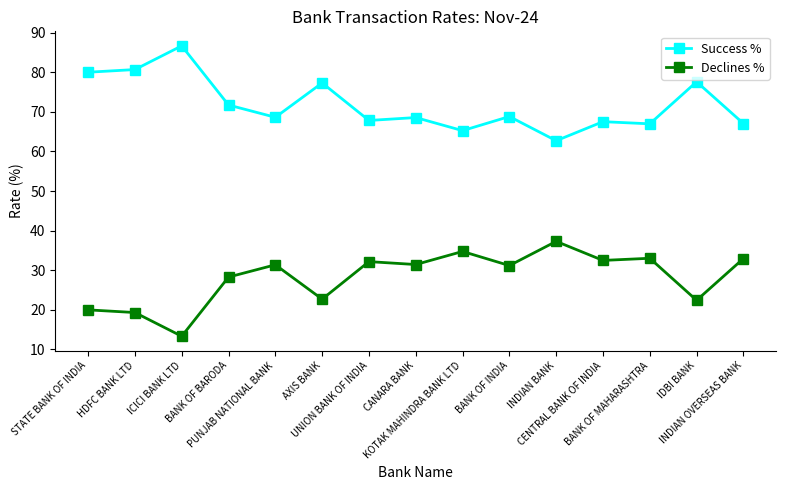

Rank the series by their maximum value, from lowest to highest.

Declines %, Success %